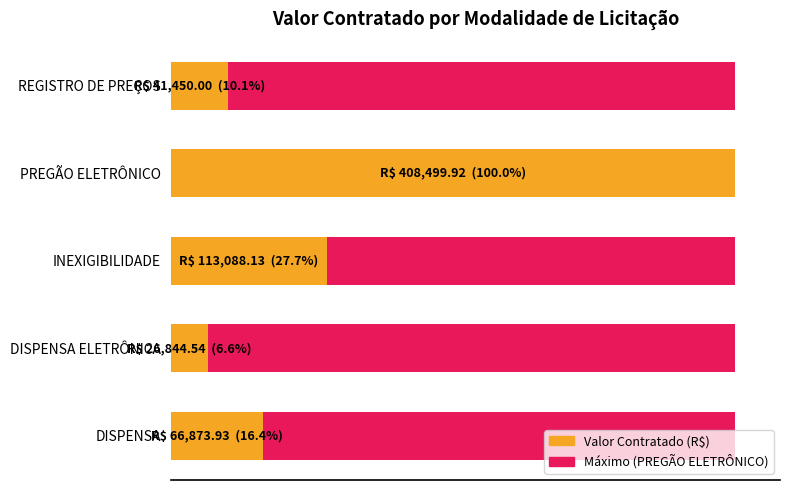

What is the value of the Valor Contratado (R$) bar at the 3rd from the left?

113088.1